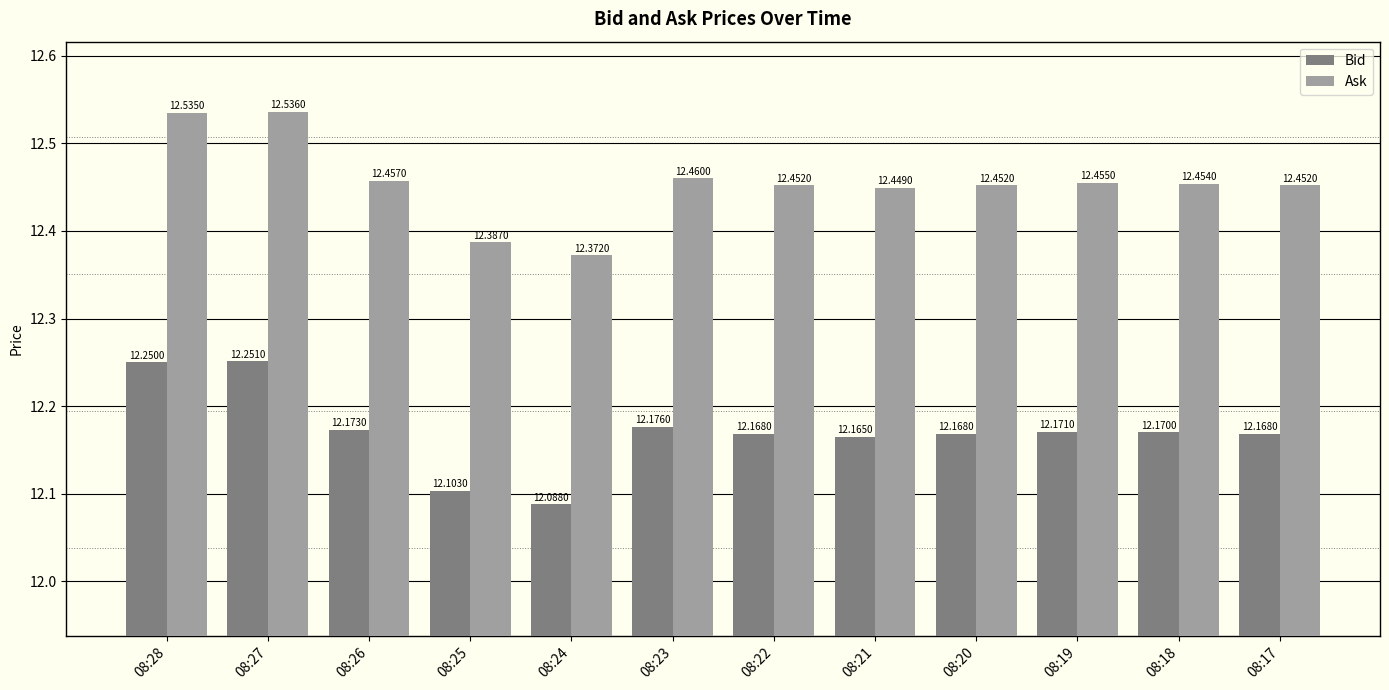

At which category is the sum across all series the highest?

08:27